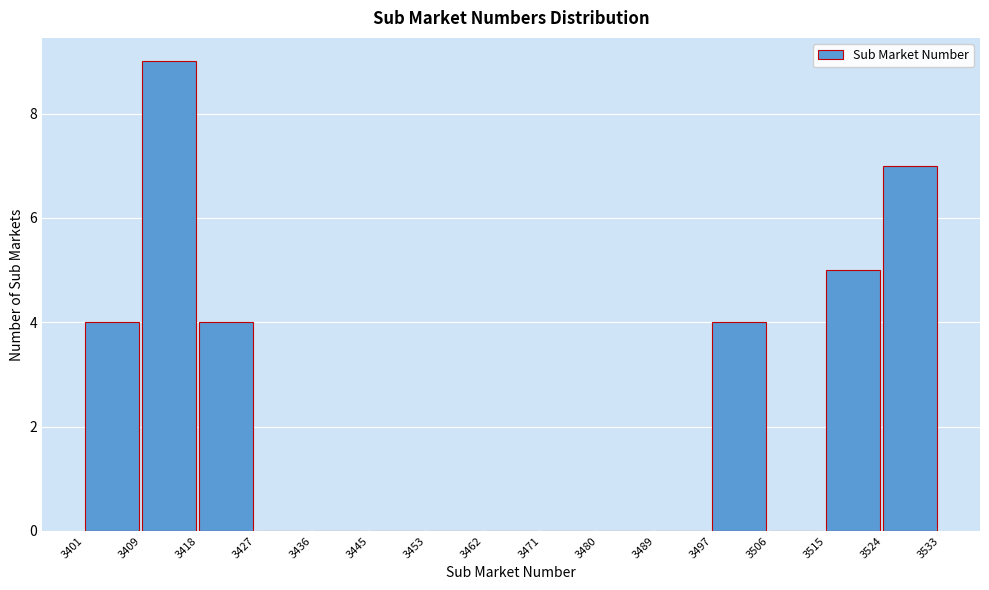

What is the height of the bar covering 3409 to 3418 on the x-axis? The values are not printed on the chart, so give them approximately, as read against the axis.

9